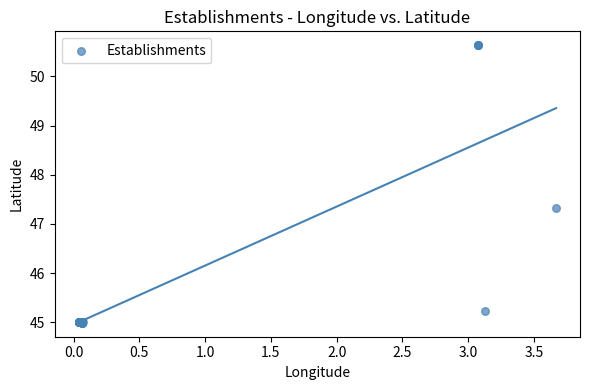

What Y value in the scatter plot is closest to 47?

47.3